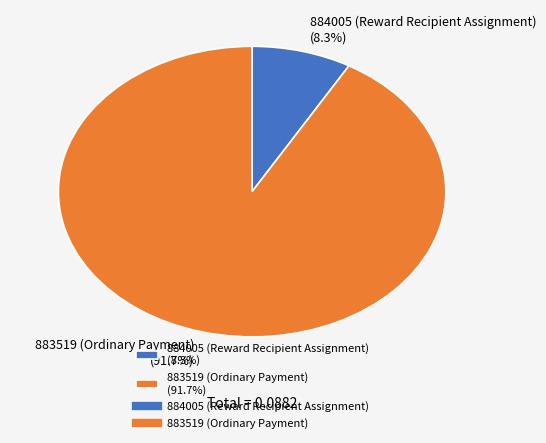

To the nearest percent, what is the difference between the largest and smallest slice percentages?

83%